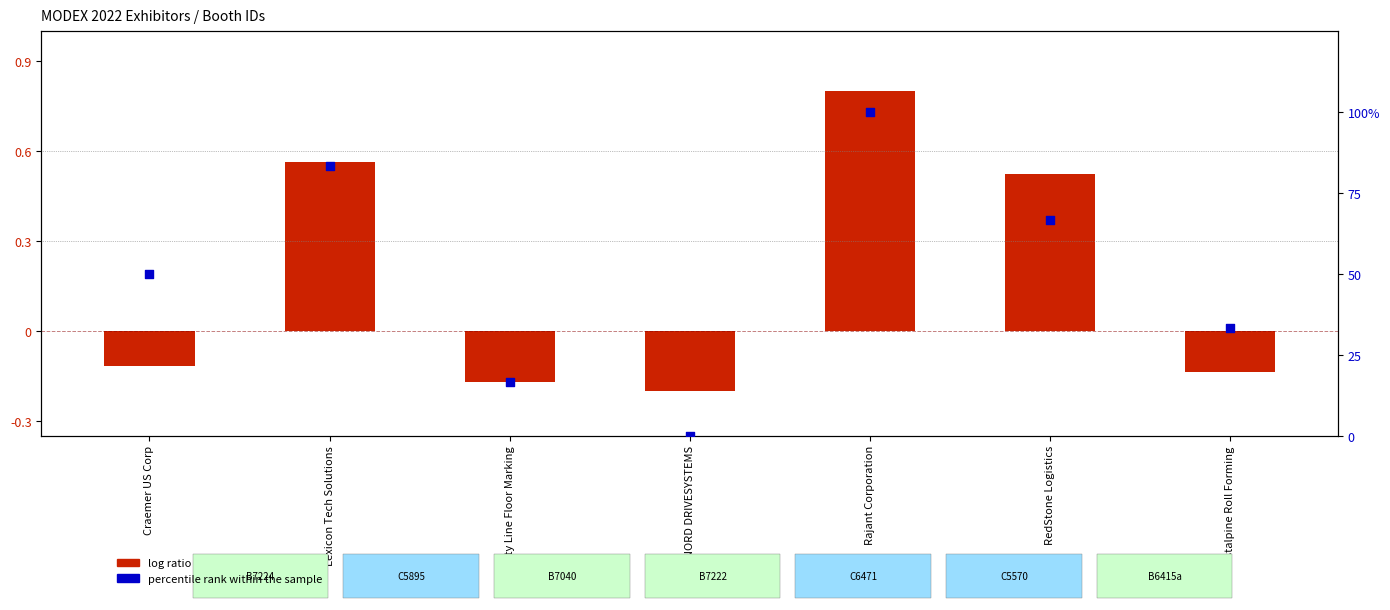

What are all the series names shown in the legend?

log ratio, percentile rank within the sample